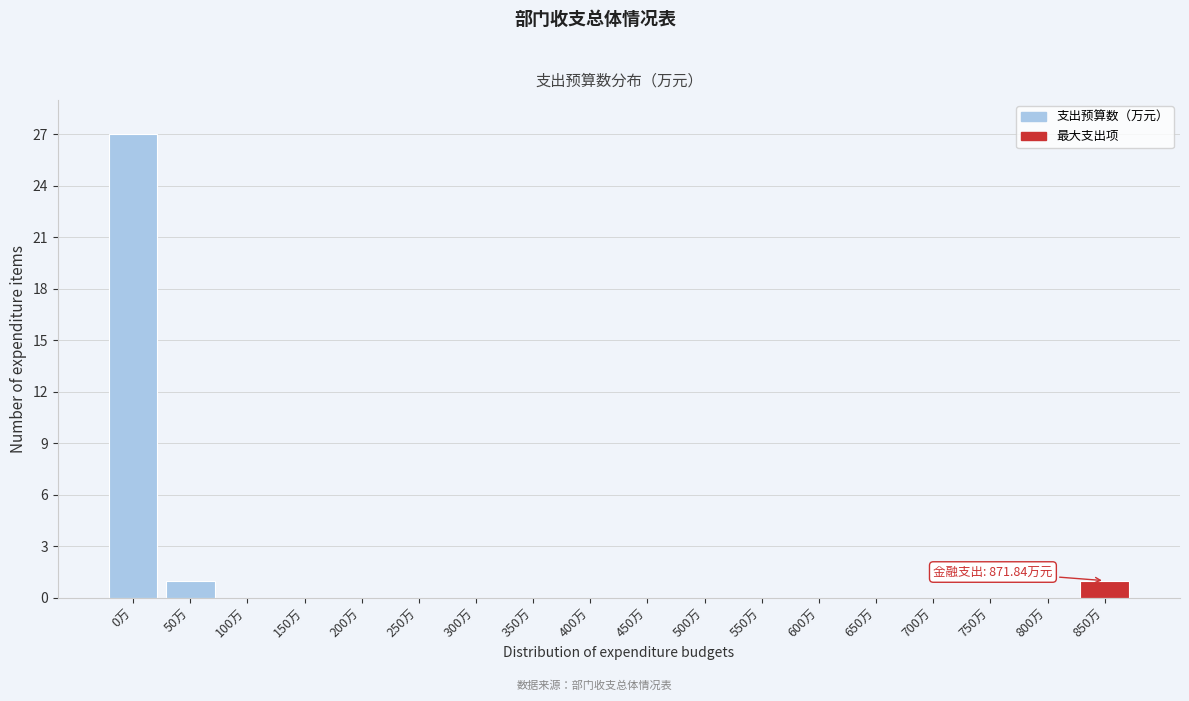

Reading left to right, transcribe all the data shown in this chart.

0万=27	50万=1	100万=0	150万=0	200万=0	250万=0	300万=0	350万=0	400万=0	450万=0	500万=0	550万=0	600万=0	650万=0	700万=0	750万=0	800万=0	850万=1